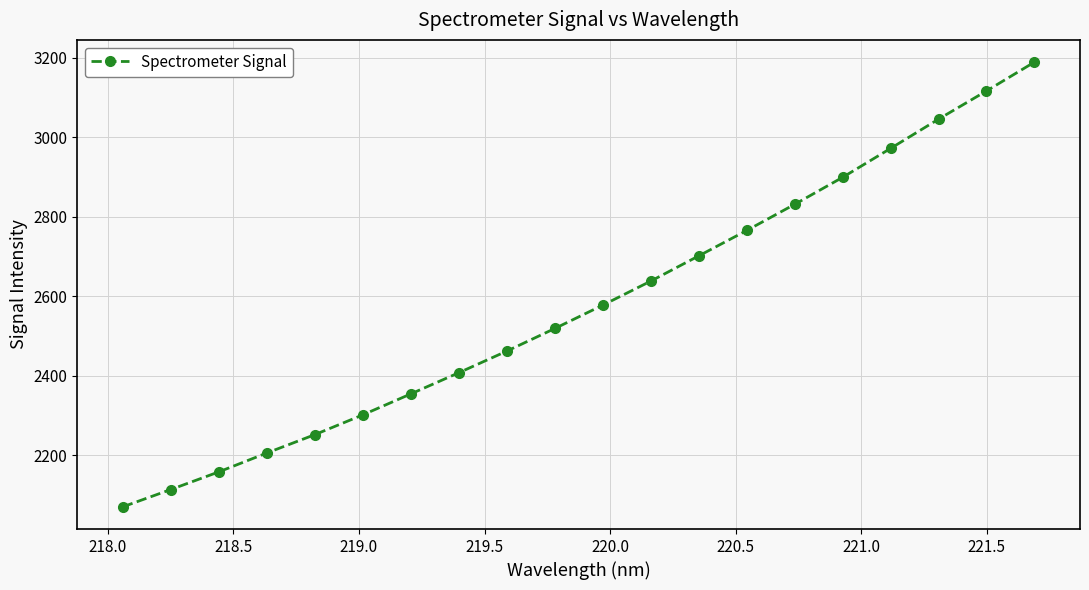

What is the value of the 17th point from the left?

2972.3